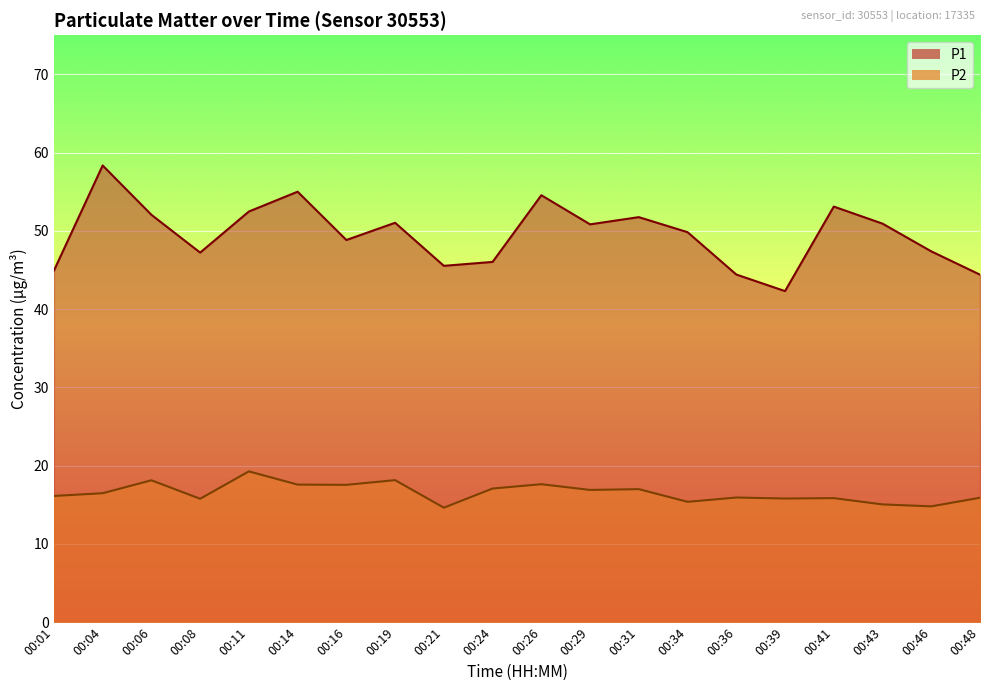

What is the difference between the second highest and minimum values in the P1 series?

12.7